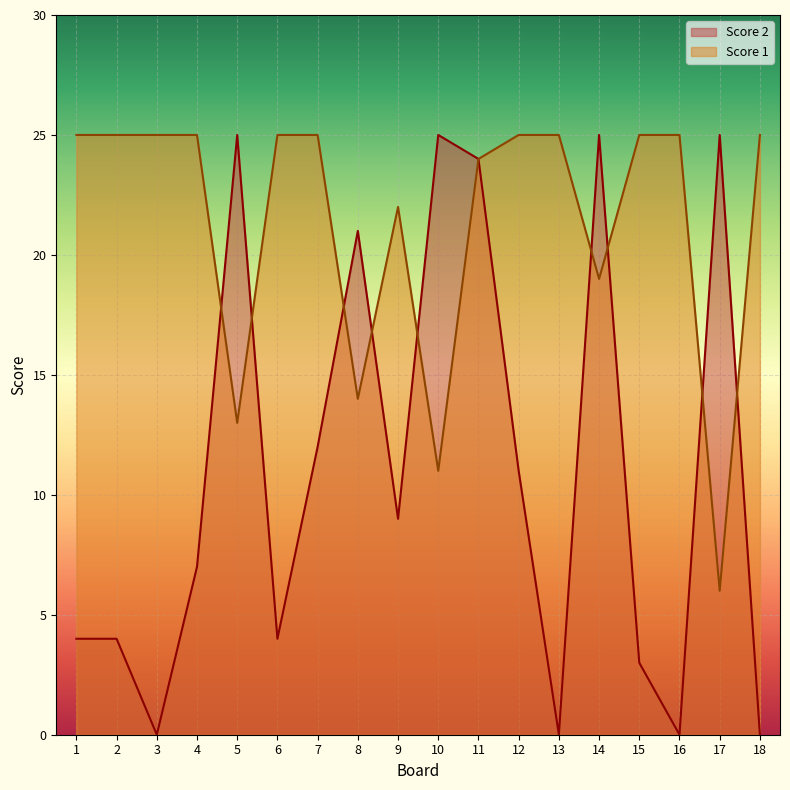

Between 3 and 4, which series saw the biggest shift?

Score 2